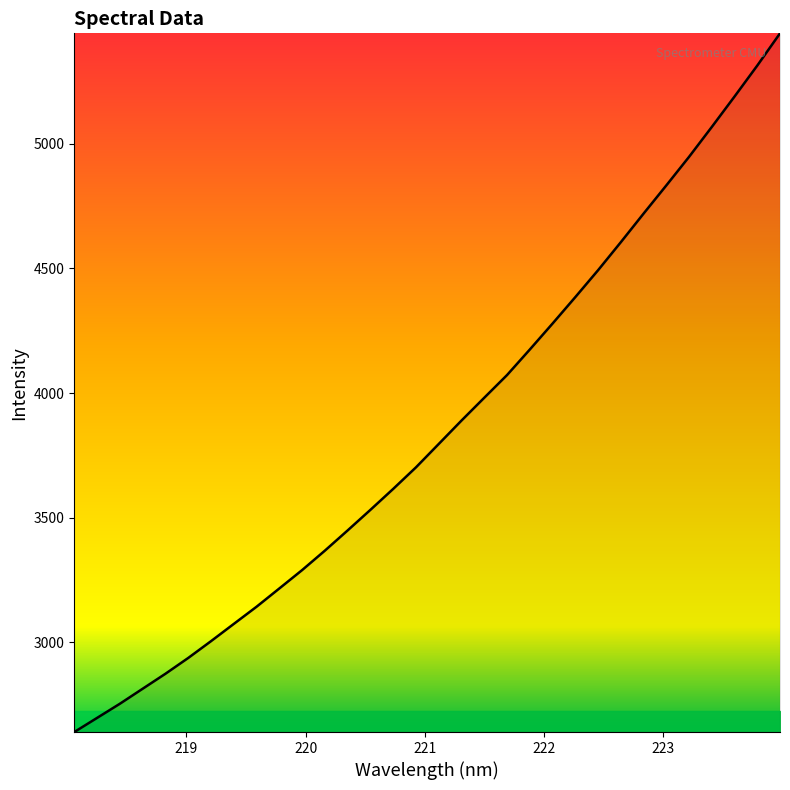

What is the maximum value shown in the chart?

5442.3